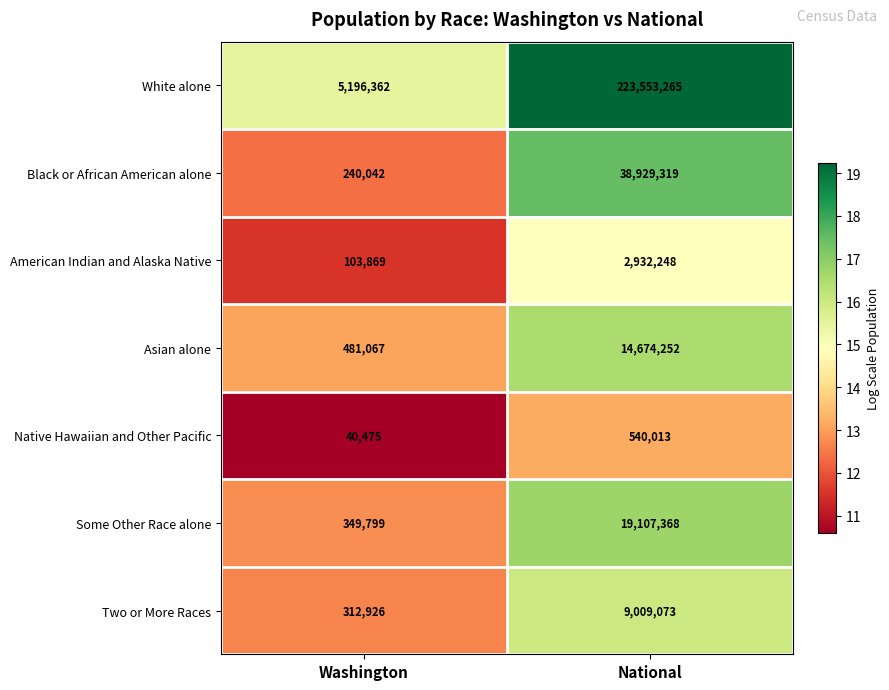

Read the White alone value at National.

223553265